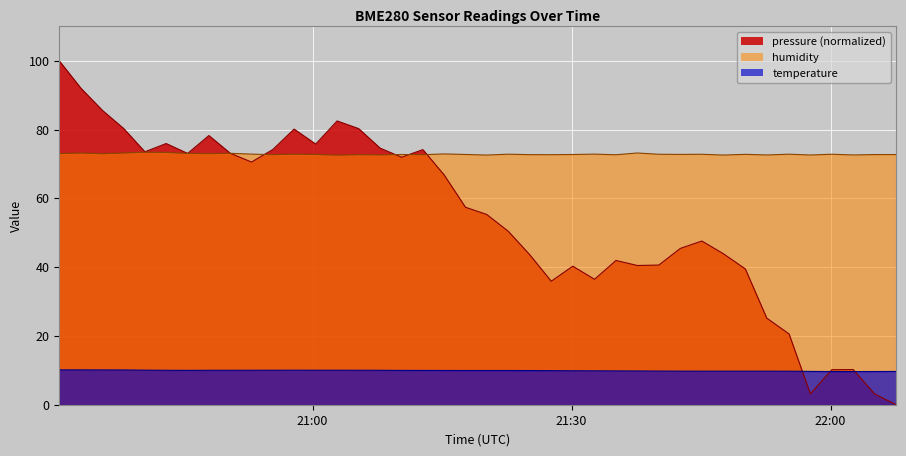

What is the value of the pressure point at the 22nd from the left?

50.4